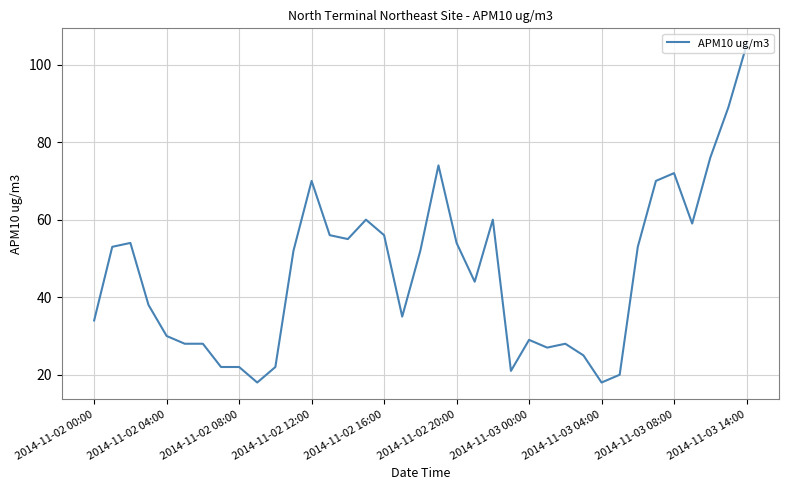

What is the difference between the maximum and second lowest values?

87